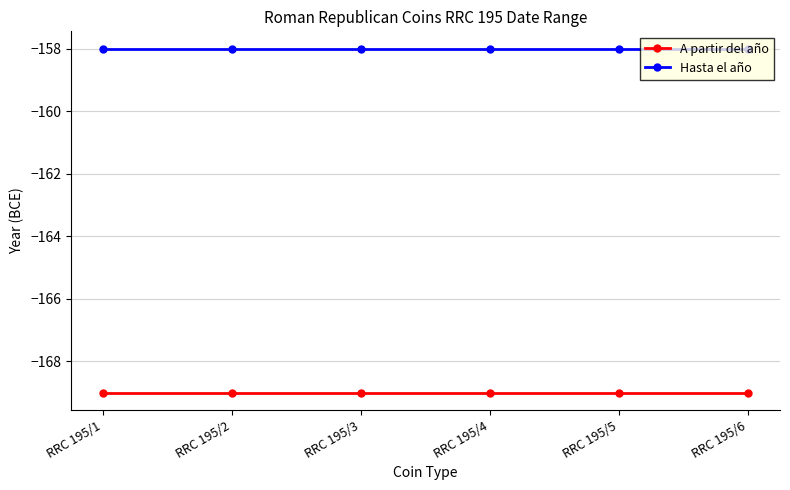

Which series has the largest total across all categories?

Hasta el año